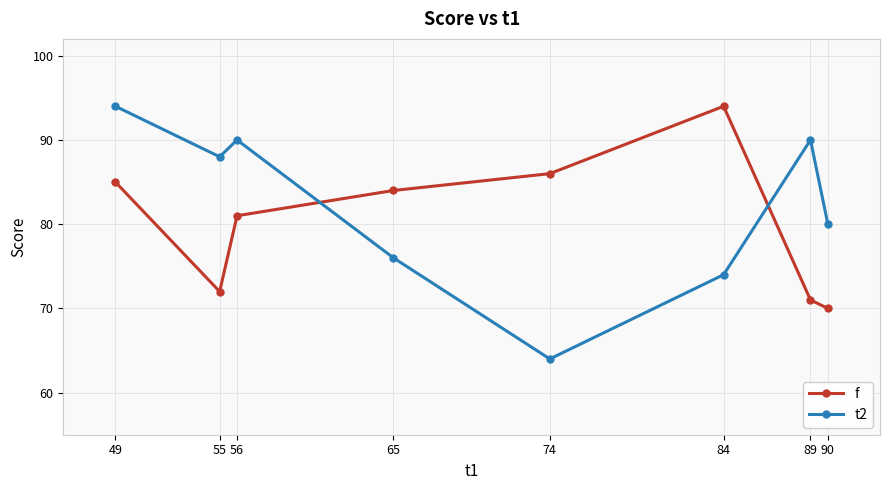

Which series has the largest range (max minus min)?

t2